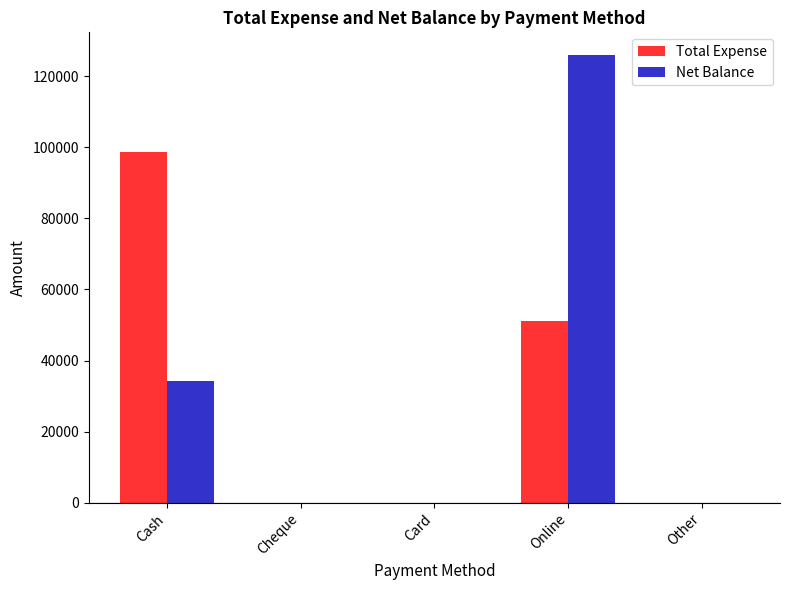

Reading left to right, extract all data points from this chart.

Total Expense: 98727	0	0	51009	0
Net Balance: 34273	0	0	125991	0